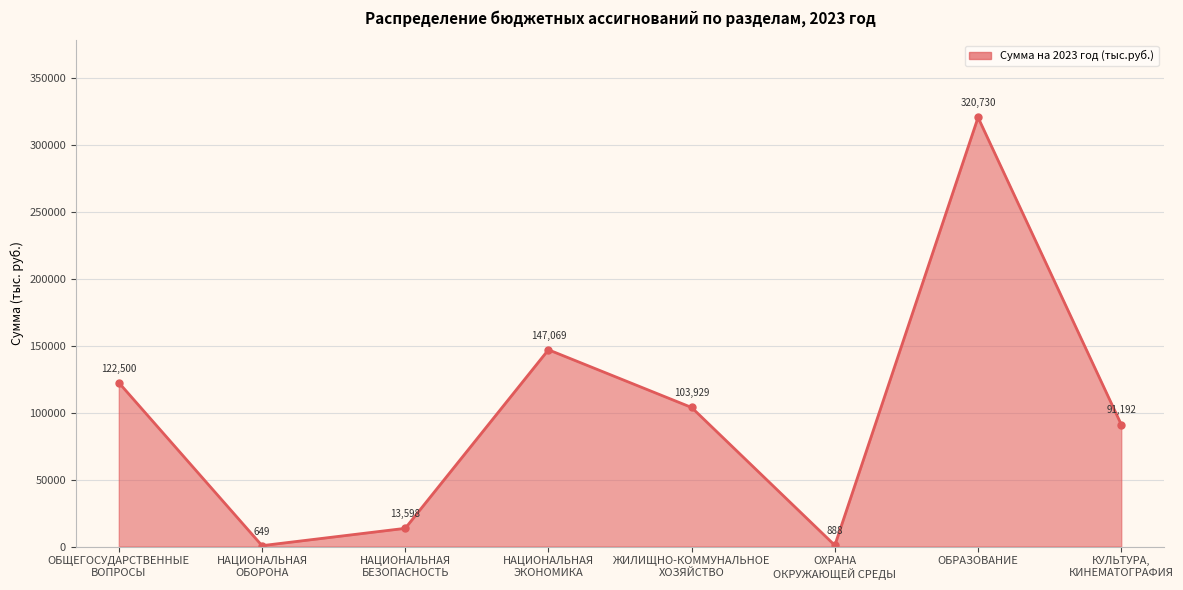

Where is the first local minimum?

НАЦИОНАЛЬНАЯ
ОБОРОНА